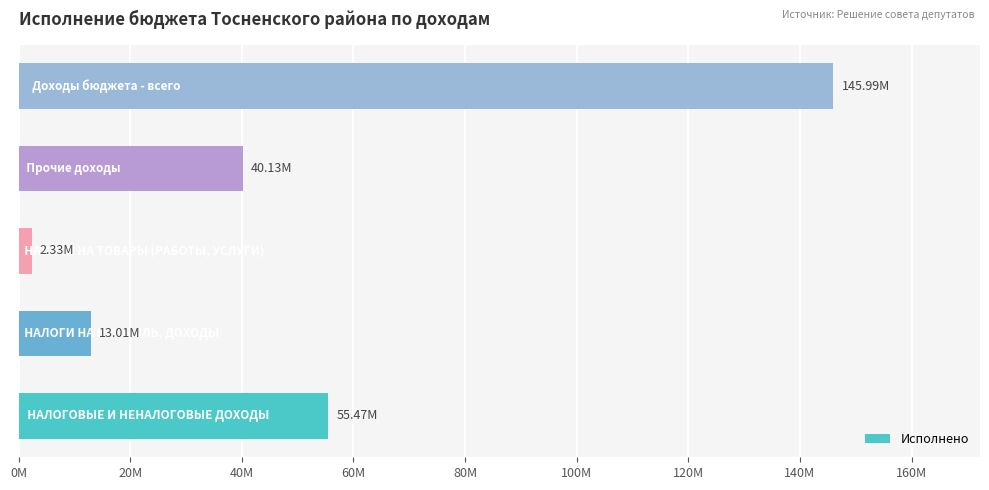

Does the chart contain any negative values?

No